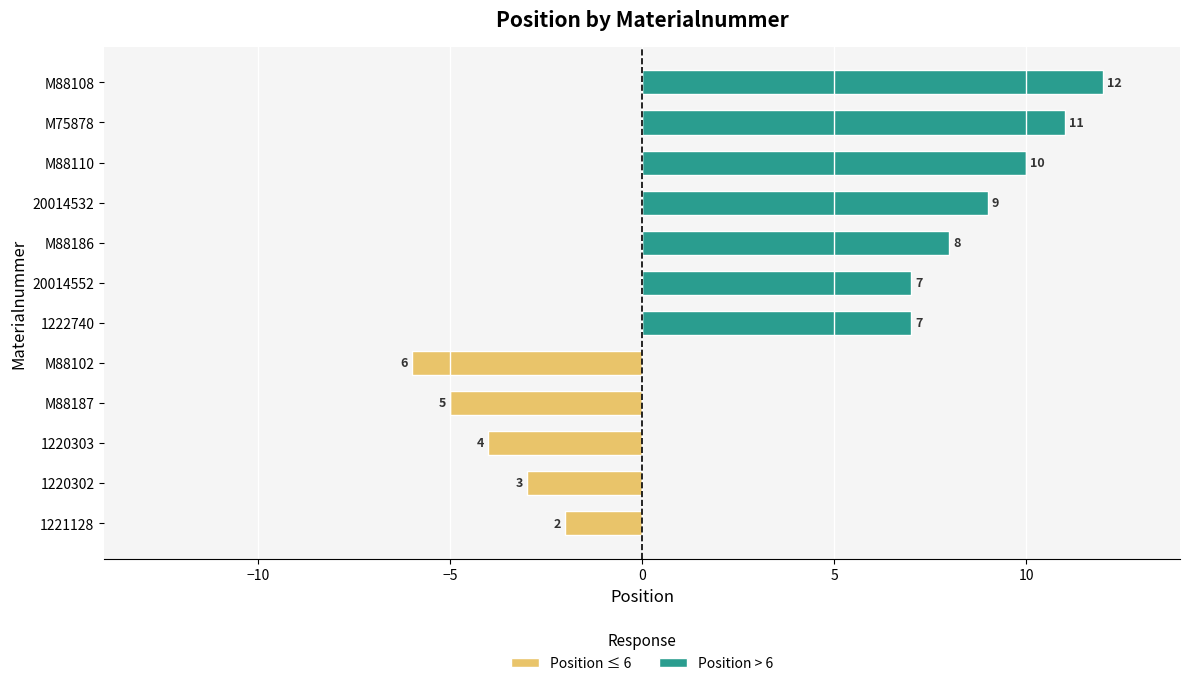

Which series has the largest total across all categories?

Position > 6